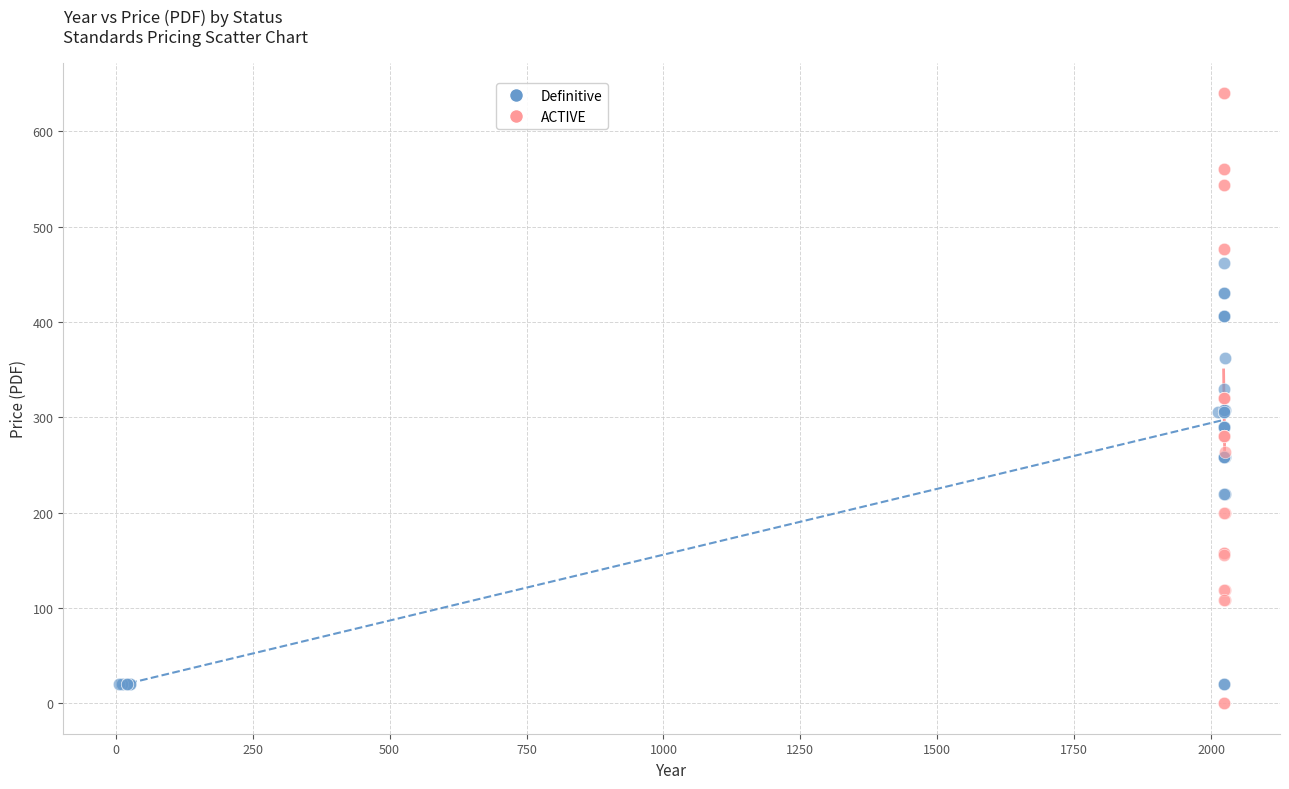

Which series has the largest Y range (max minus min)?

ACTIVE